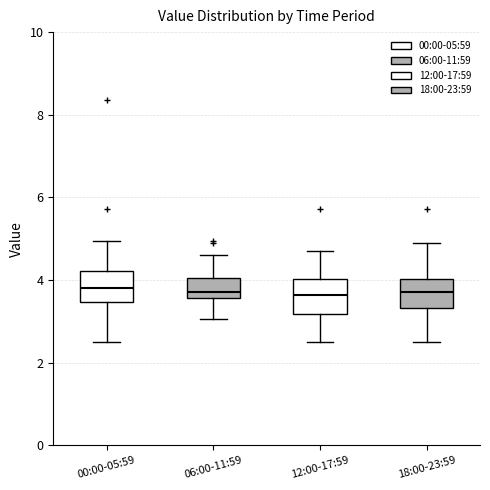

Reading left to right, read every box against the y-axis: the position of its median line, the range the box covers, and the ends of its whiskers. The values are not printed on the chart, so give them approximately, as read against the axis.

00:00-05:59: median 3.8, box 3.4 to 4.2, whiskers 2.6 to 5.0
06:00-11:59: median 3.8, box 3.6 to 4.0, whiskers 3.0 to 4.6
12:00-17:59: median 3.6, box 3.2 to 4.0, whiskers 2.6 to 4.8
18:00-23:59: median 3.8, box 3.4 to 4.0, whiskers 2.6 to 5.0